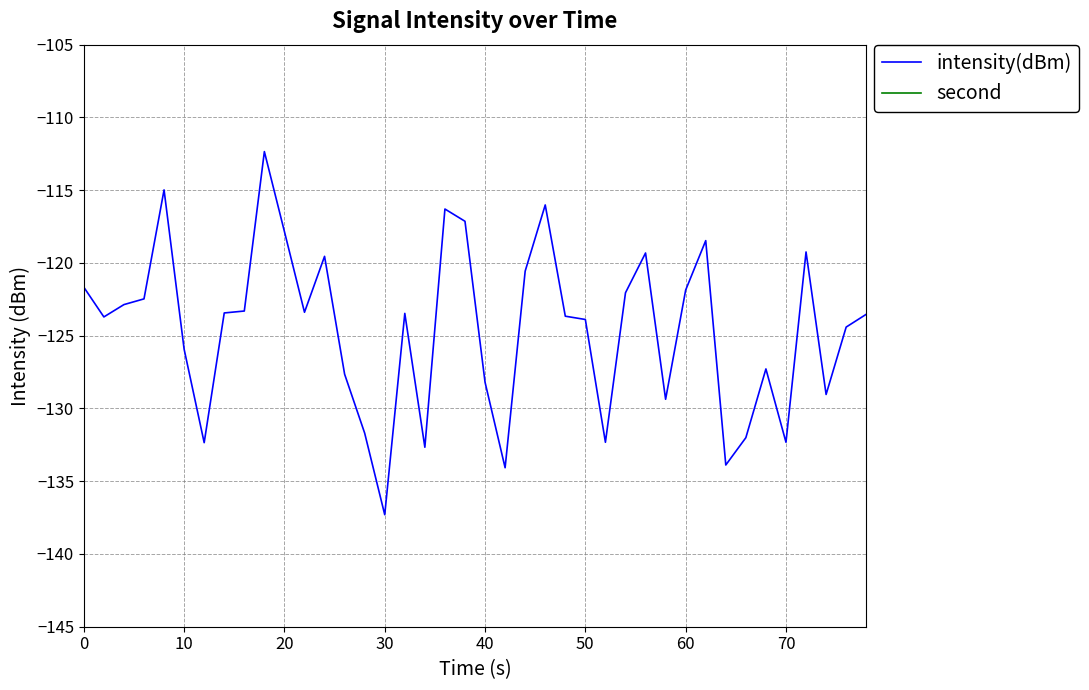

What is the highest value of the intensity(dBm) series?

-112.3